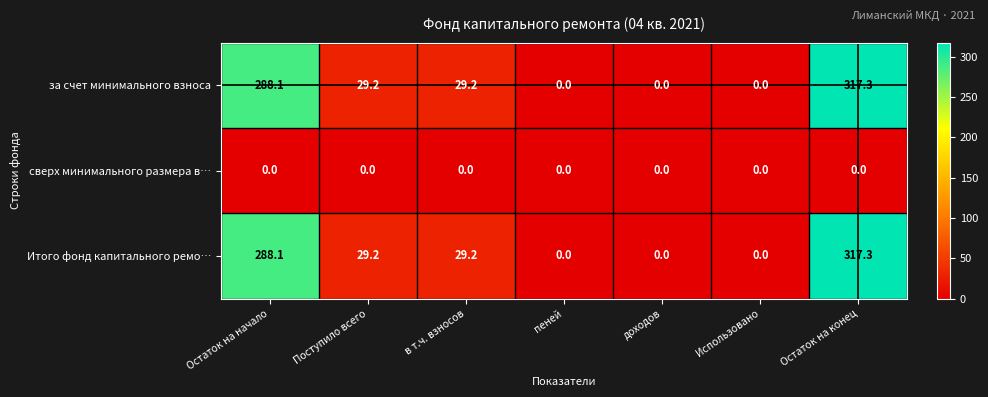

Reading right to left, extract all data points from this chart.

за счет минимального взноса: 317.3	0.0	0.0	0.0	29.2	29.2	288.1
сверх минимального размера в…: 0.0	0.0	0.0	0.0	0.0	0.0	0.0
Итого фонд капитального ремо…: 317.3	0.0	0.0	0.0	29.2	29.2	288.1